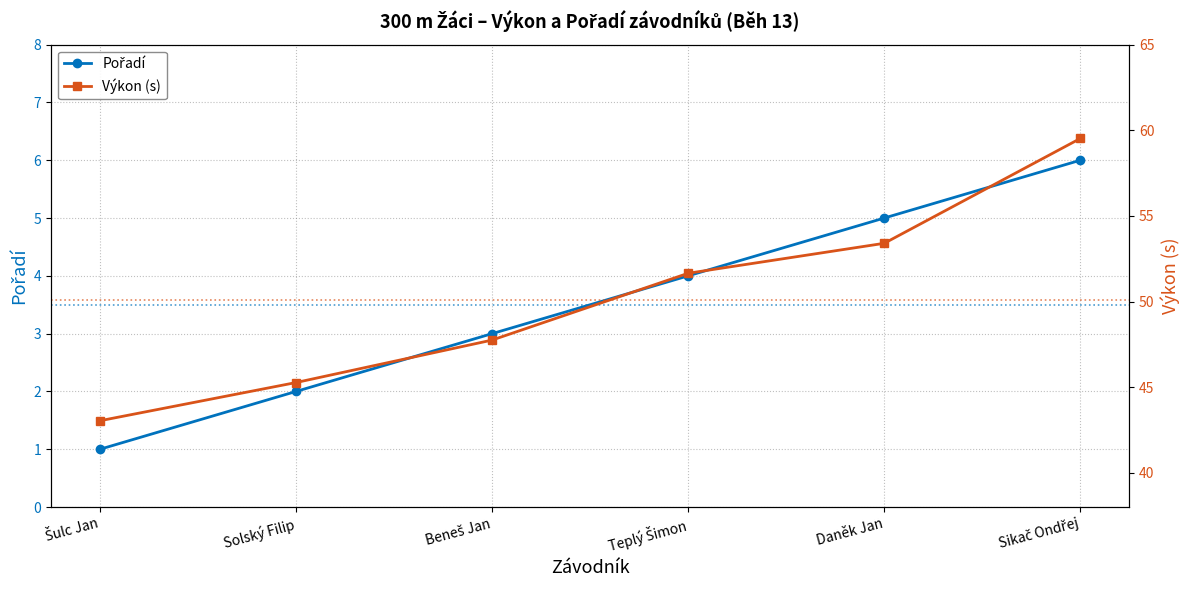

The value of Pořadí at Teplý Šimon is 4.0. True or false?

True